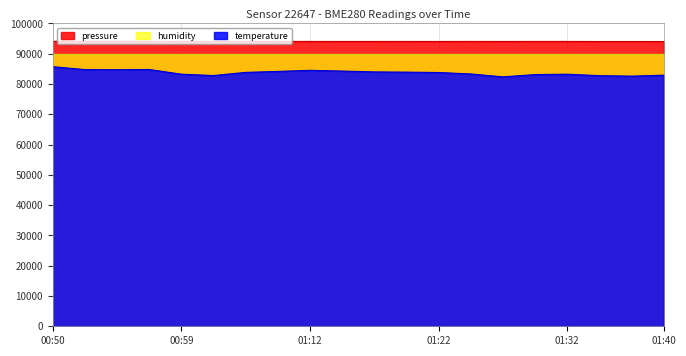

Which series has the widest spread of values?

temperature